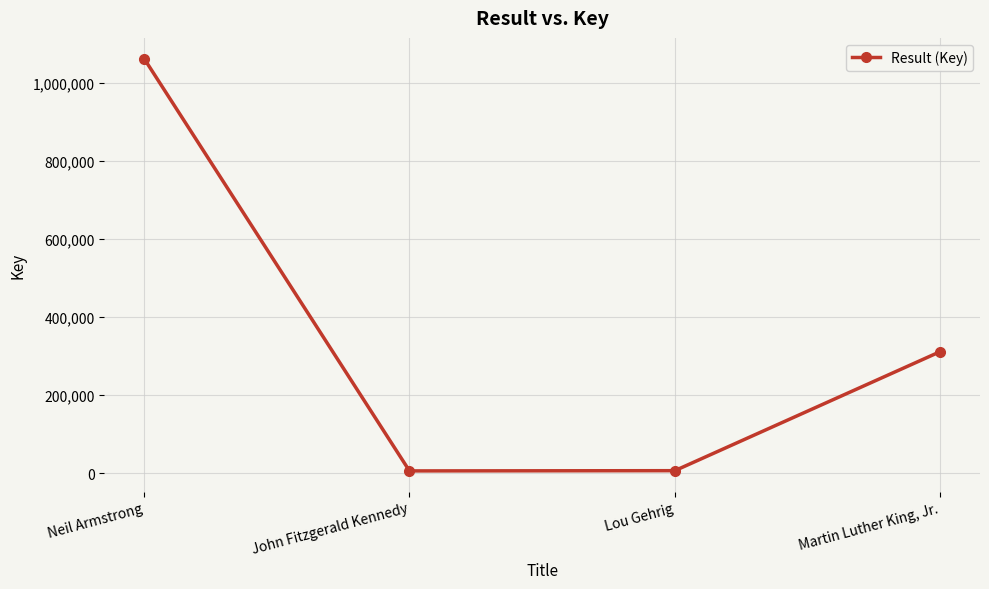

How many interior local valleys (lower than both neighbors) does the data have?

1